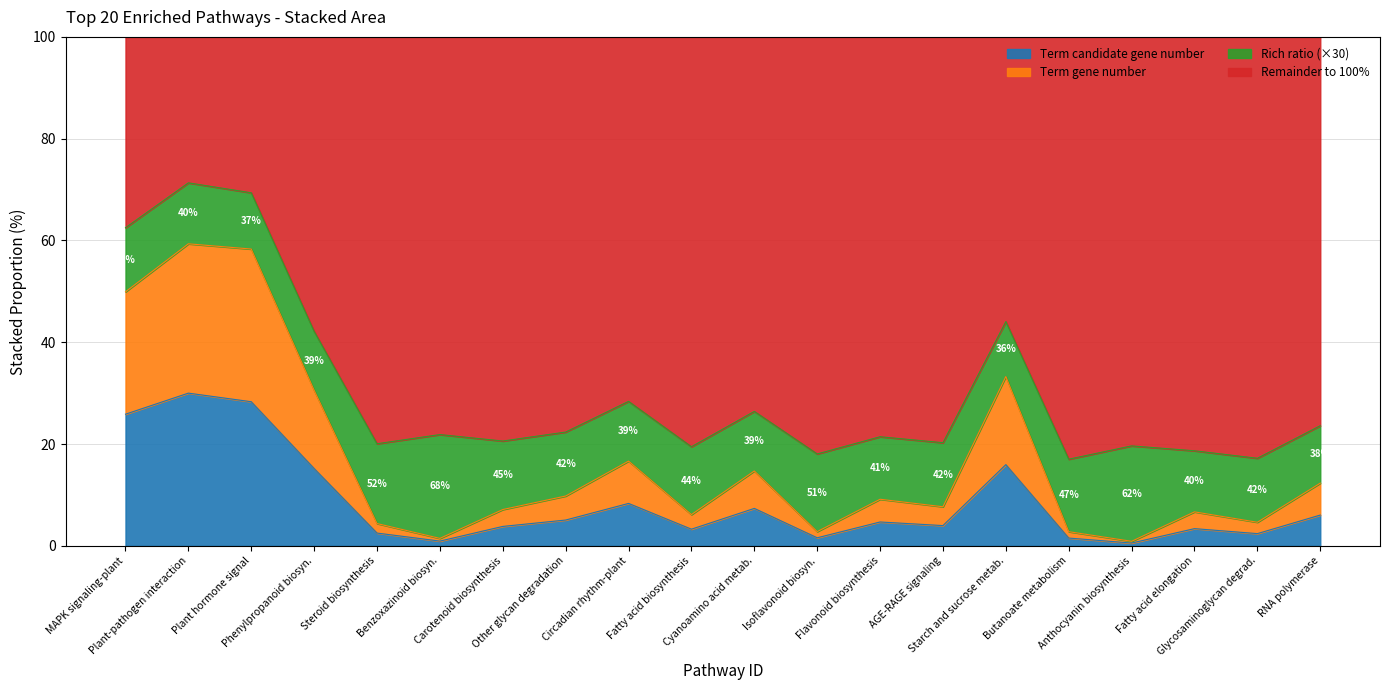

Reading left to right, extract all data points from this chart.

Term candidate gene number: 25.9	30.0	28.3	15.2	2.5	0.9	3.8	5.1	8.3	3.3	7.4	1.6	4.7	4.0	16.0	1.5	0.5	3.4	2.4	6.0
Term gene number: 49.9	59.3	58.3	30.6	4.4	1.5	7.1	9.8	16.6	6.1	14.7	2.8	9.1	7.7	33.3	2.8	0.9	6.7	4.6	12.3